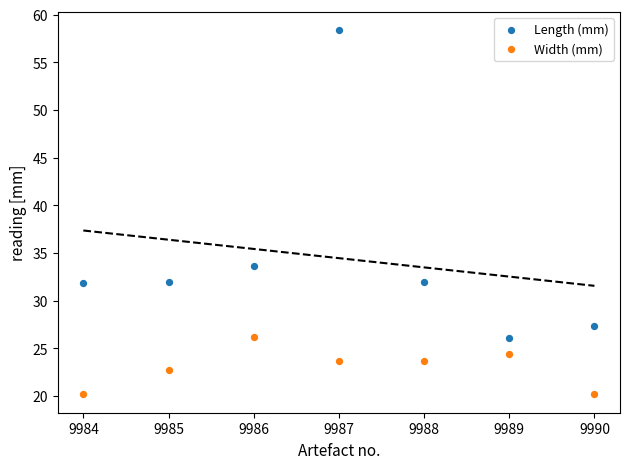

Across all series, what Y value is closest to 39?

33.6